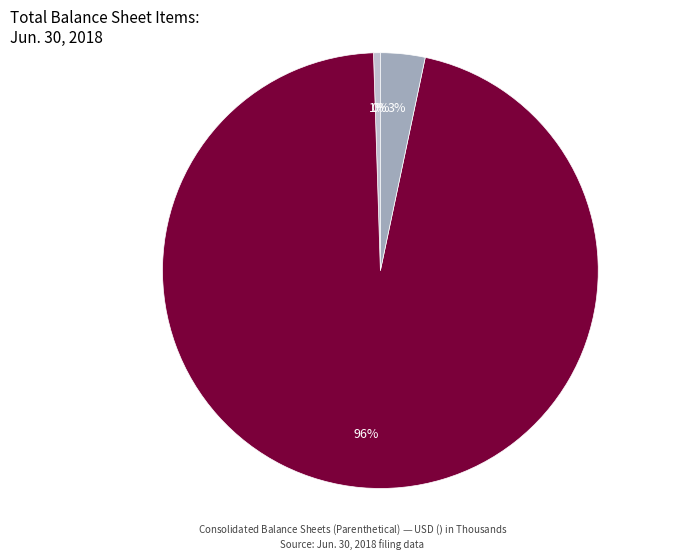

To the nearest percent, what is the difference between the largest and smallest slice percentages?

96%